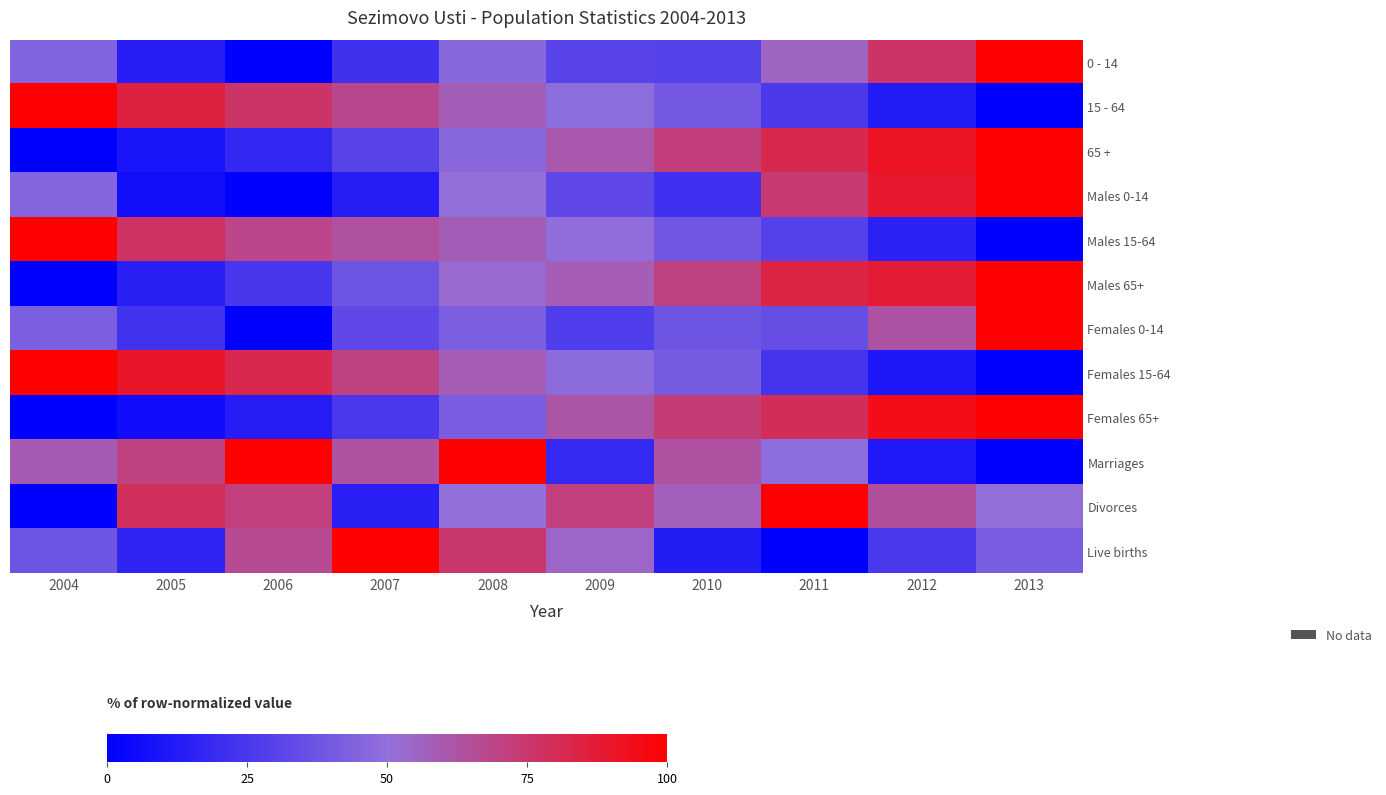

List the series in order of their peak value, highest first.

0 - 14, 15 - 64, 65 +, Males 0-14, Males 15-64, Males 65+, Females 0-14, Females 15-64, Females 65+, Marriages, Divorces, Live births